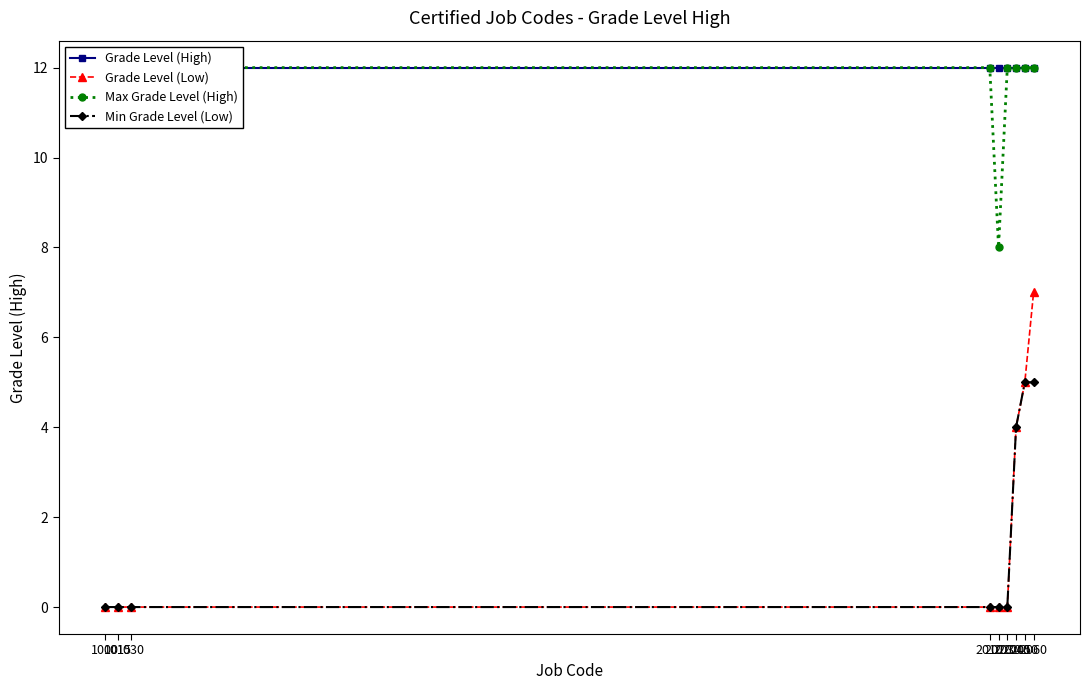

Is it true that Grade Level (High) equals 12 at 2060?

True